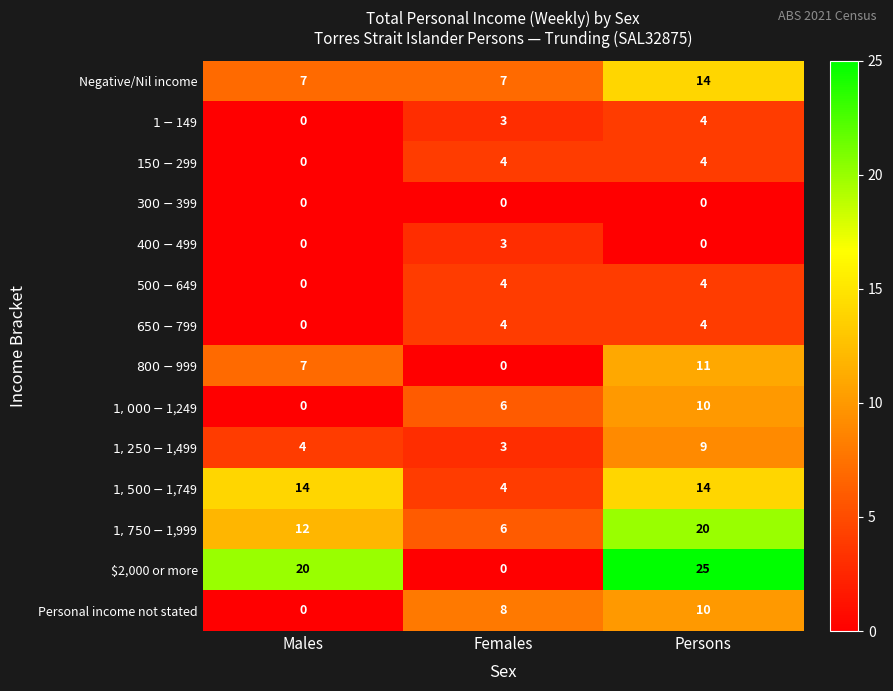

At which label is $2,000 or more closest to 12?

Males